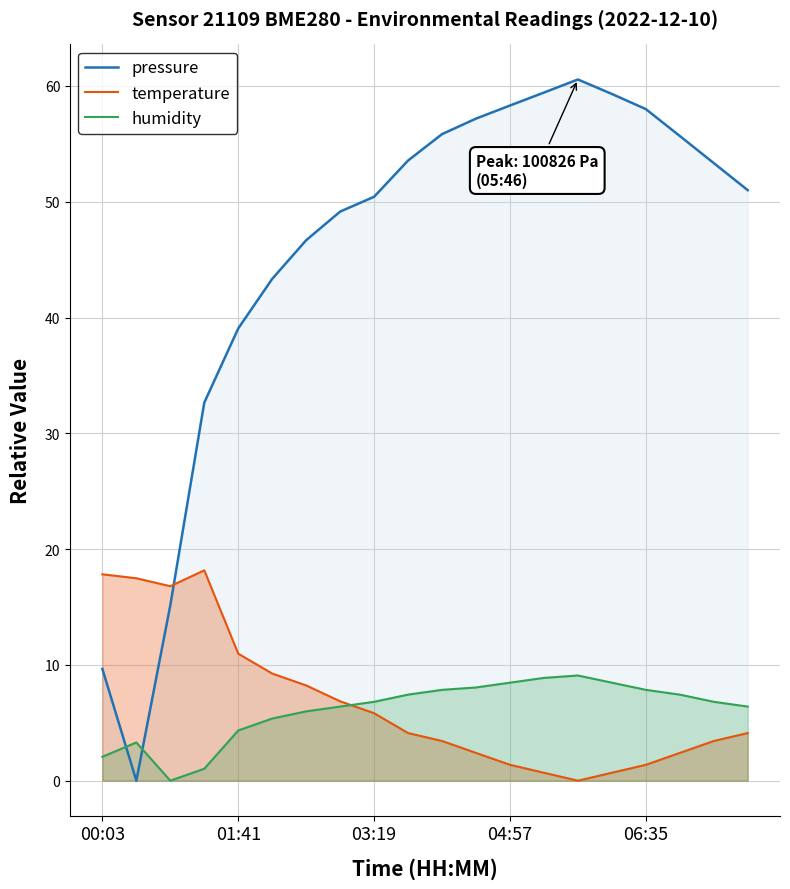

Which series has the largest total across all categories?

pressure